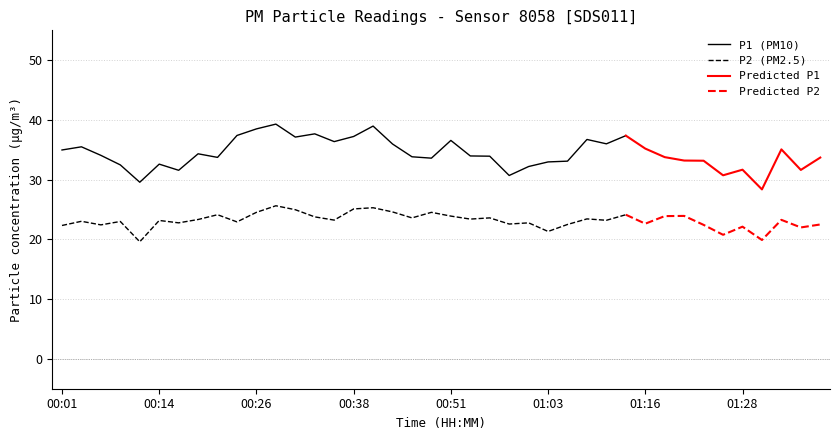

What is the value of the P1 point at the 37th from the left?

28.4